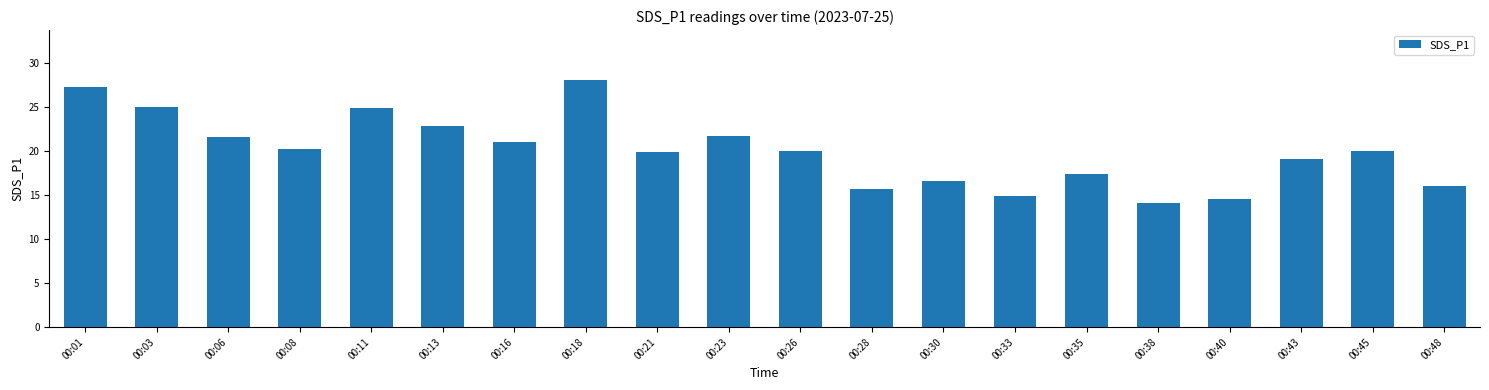

Which category has the highest value across all series?

00:18